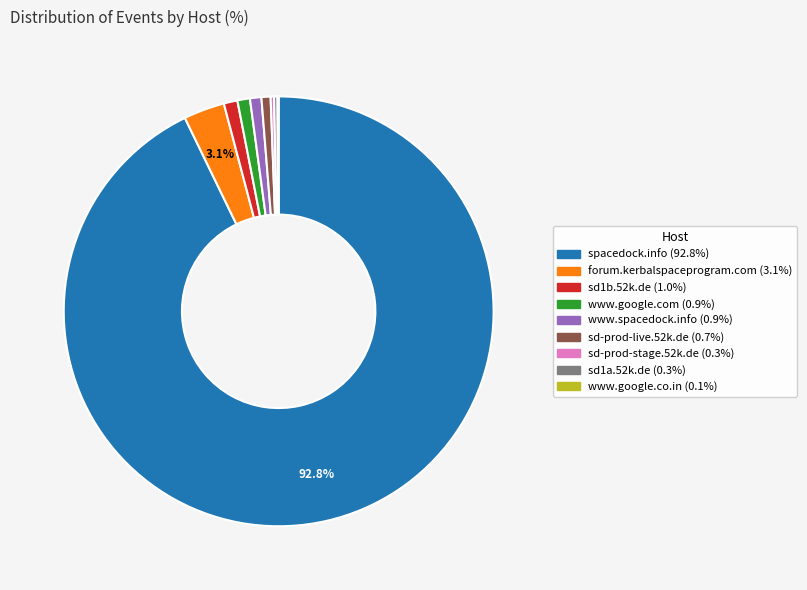

Does sd-prod-live.52k.de (0.7%) represent more than half of the total?

No